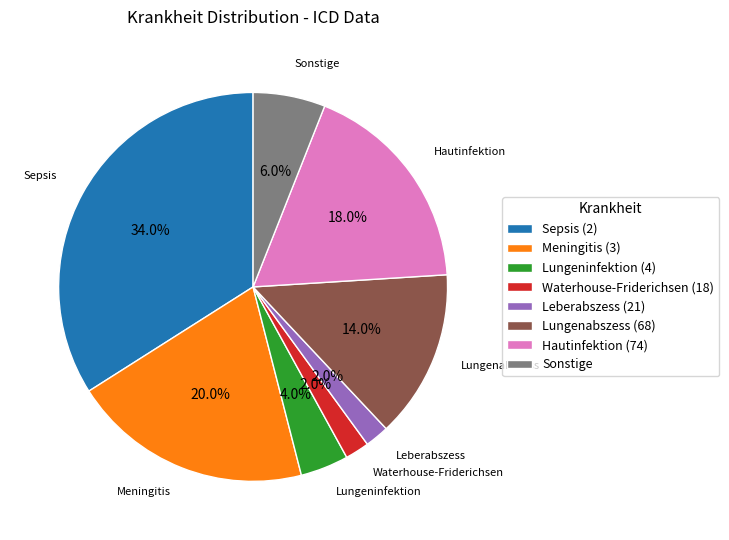

What percentage do Hautinfektion (74) and Sonstige together represent?

24.0%